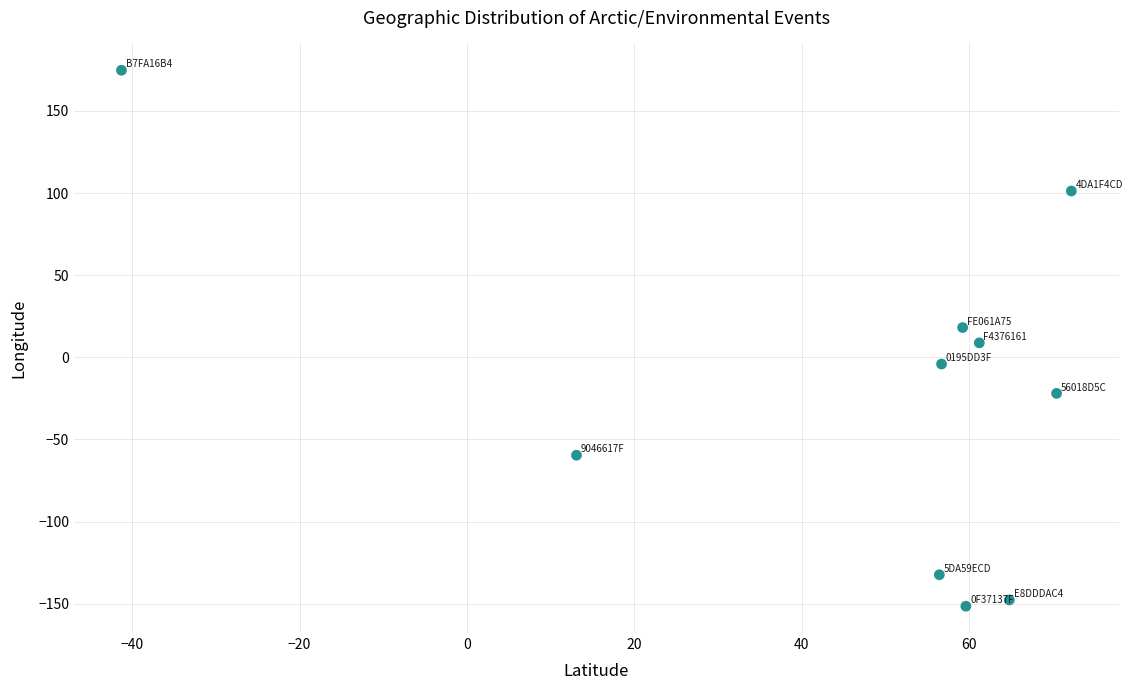

What is the range of Y values (max minus min)?

326.3